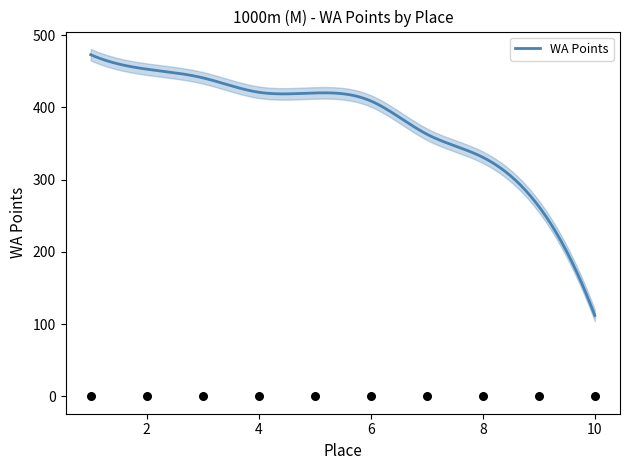

What is the change in value from 2 to 7?

-90